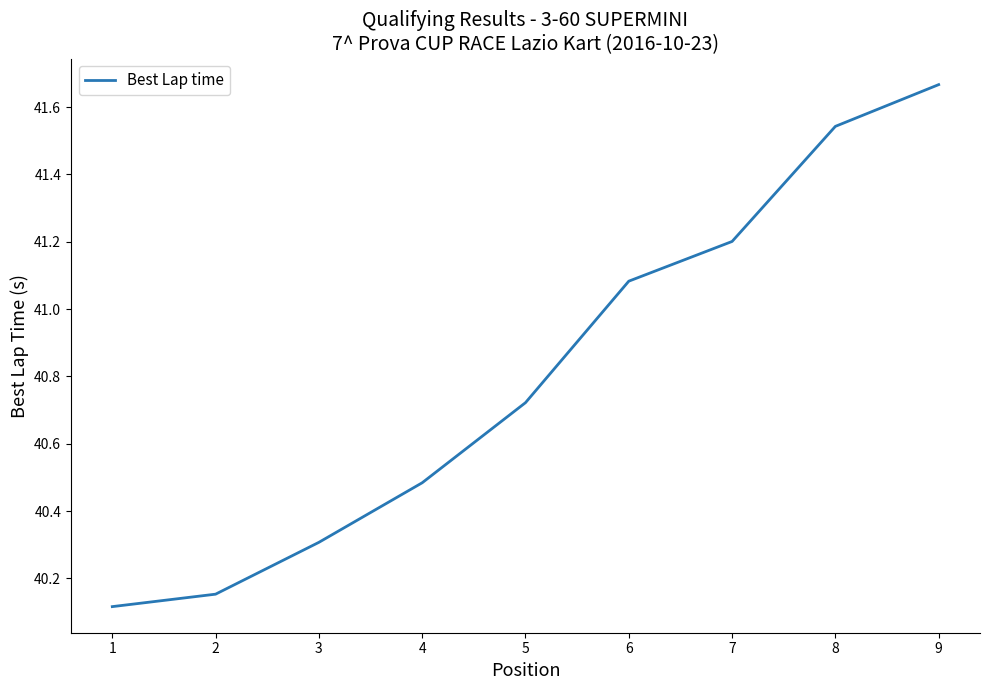

At which category does the chart reach its peak across all series?

9